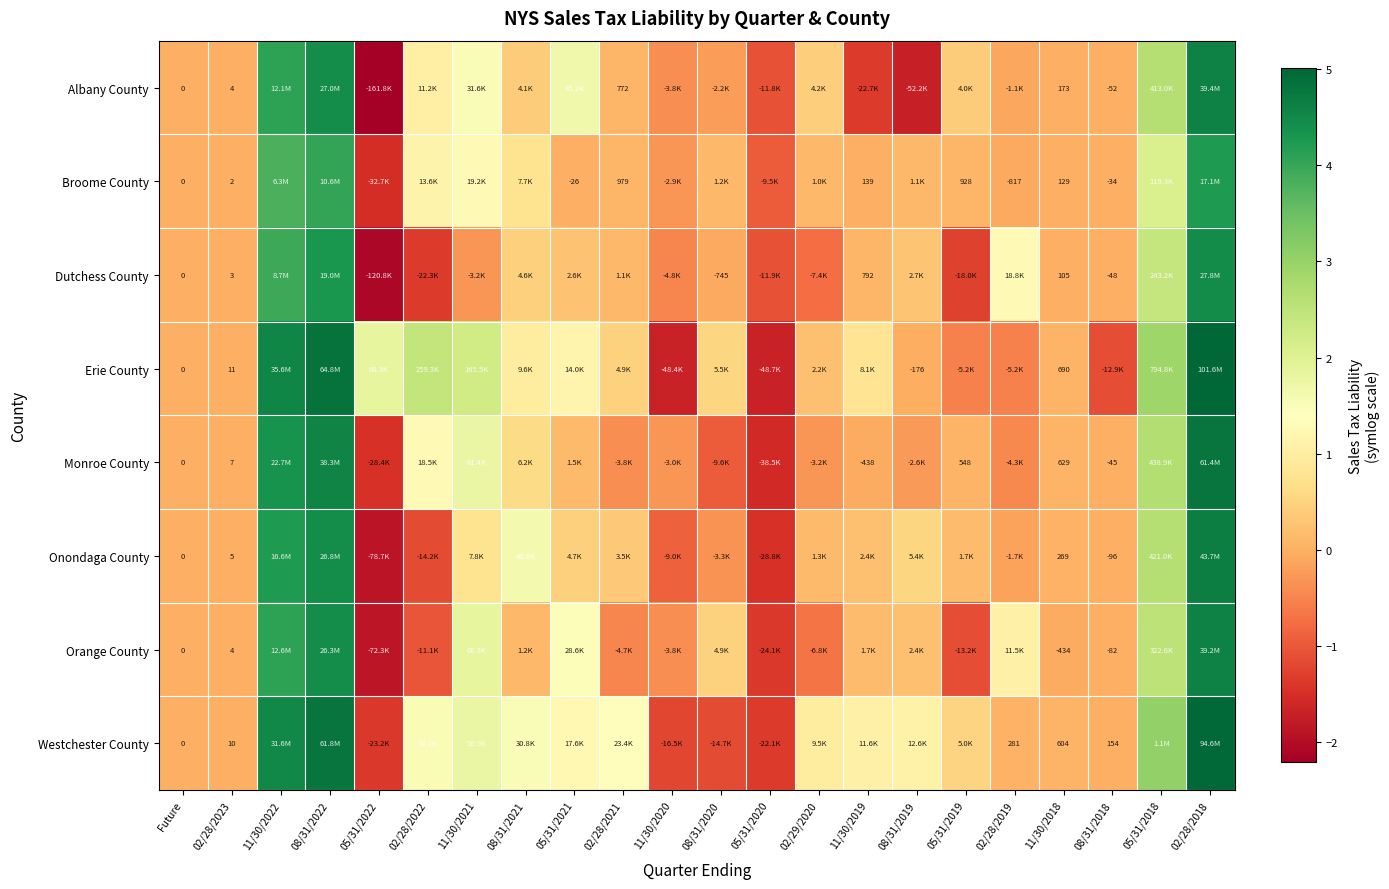

Which series changed the most between 02/28/2023 and 11/30/2018?

Erie County